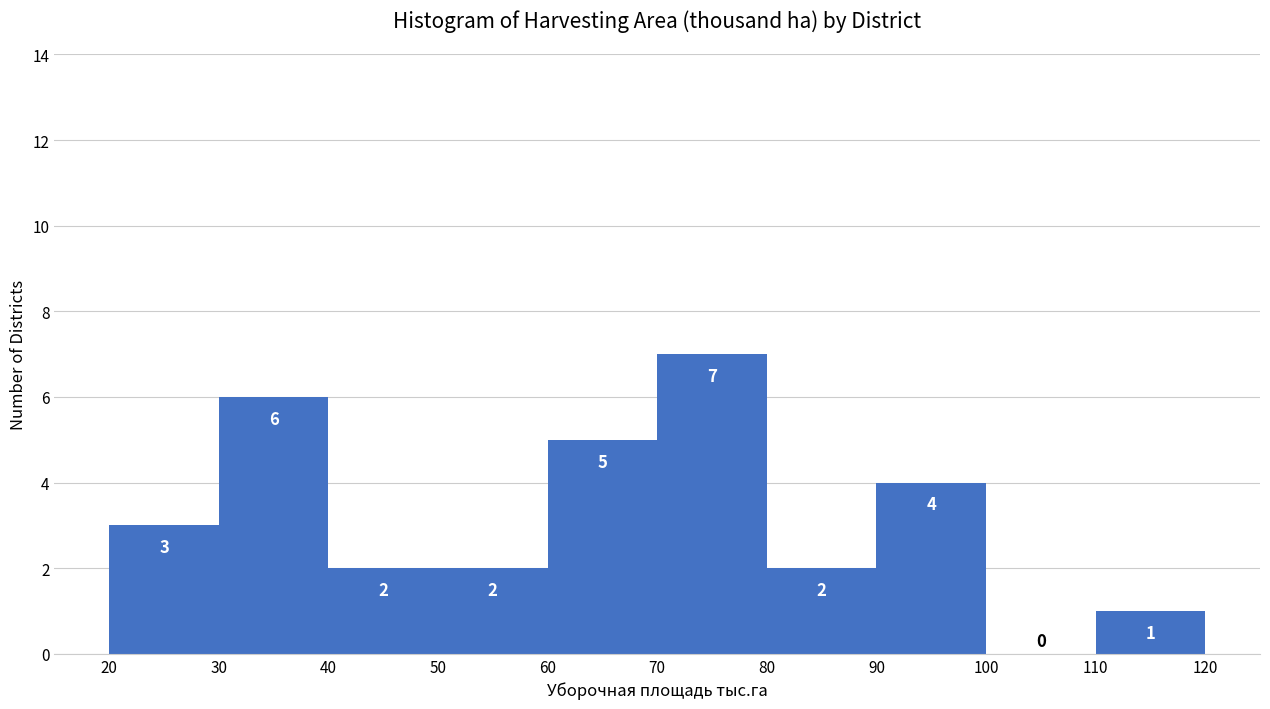

How tall is the bar that spans 20 to 30 on the x-axis?

3